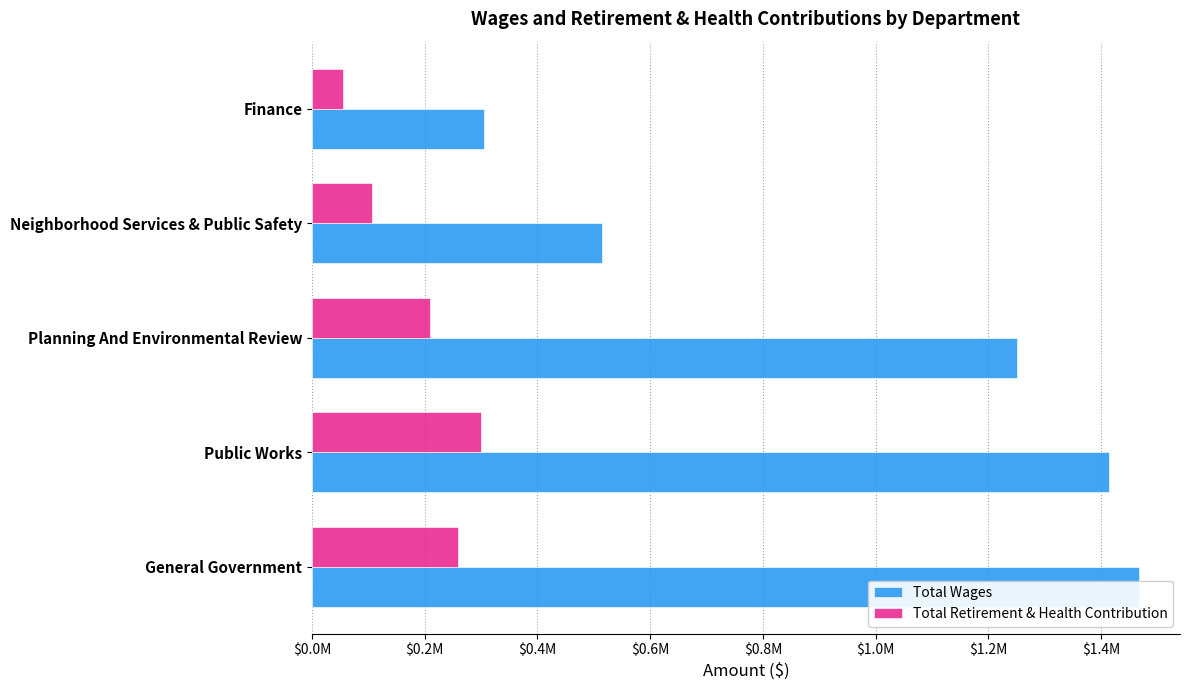

Between Planning And Environmental Review and Neighborhood Services & Public Safety, which series saw the biggest shift?

Total Wages